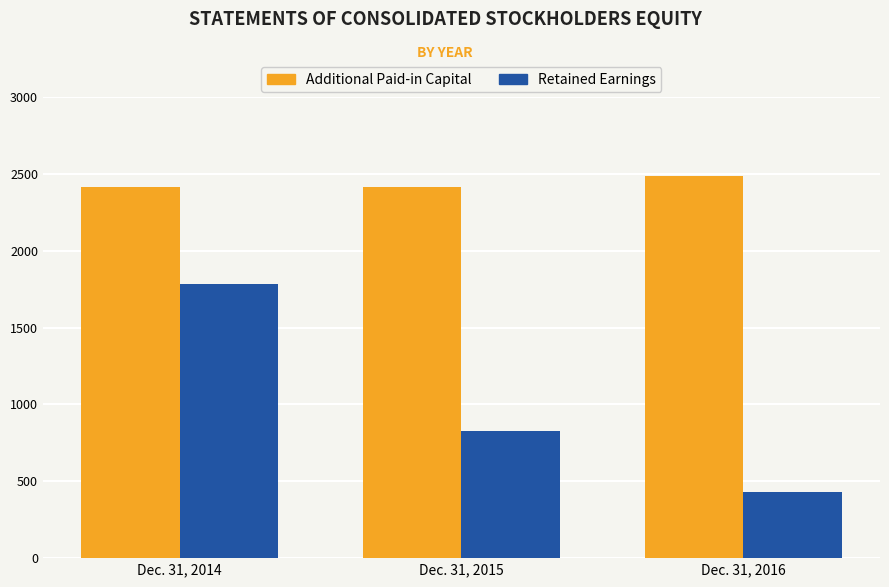

Which series has the largest range (max minus min)?

Retained Earnings